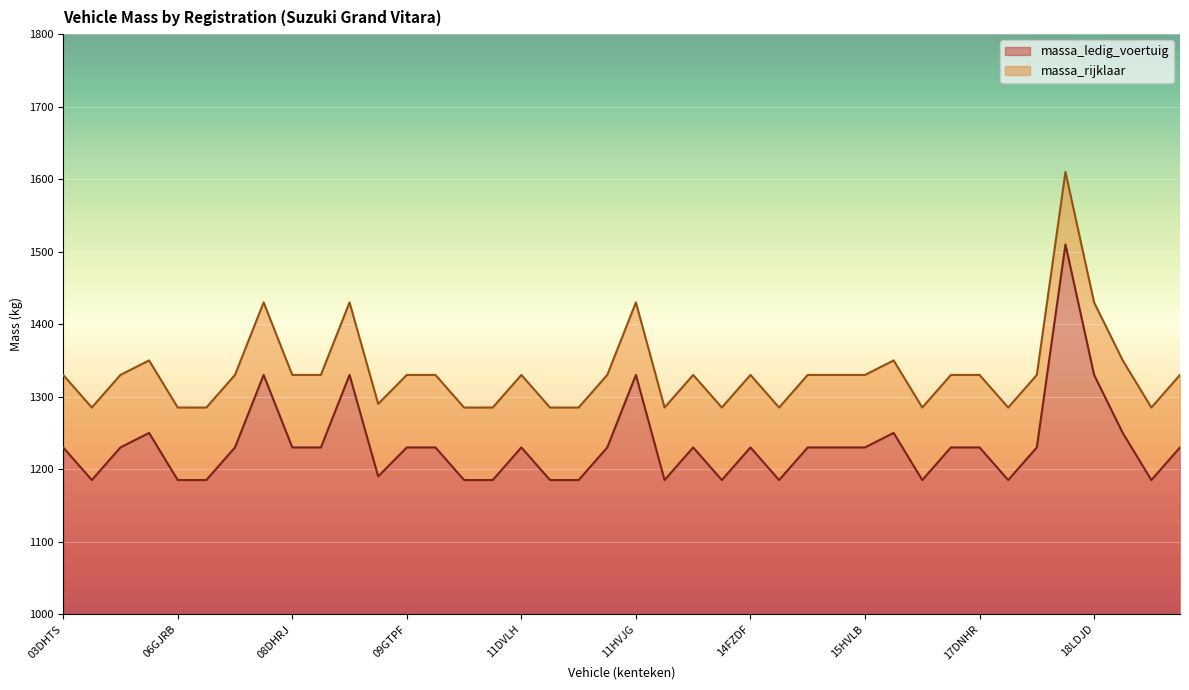

At which category does the chart reach its peak across all series?

18JVJ3